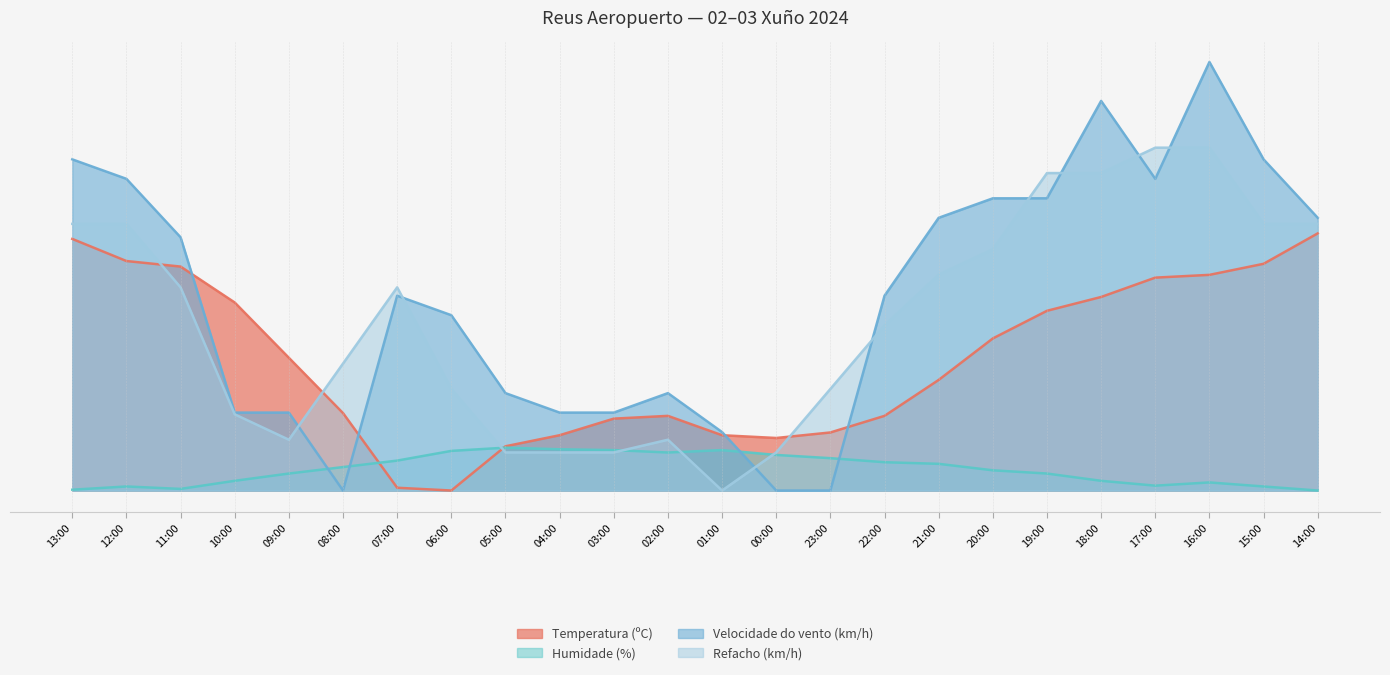

Which series ends up on top after the final intersection of Refacho (km/h) and Velocidade do vento (km/h)?

Velocidade do vento (km/h)